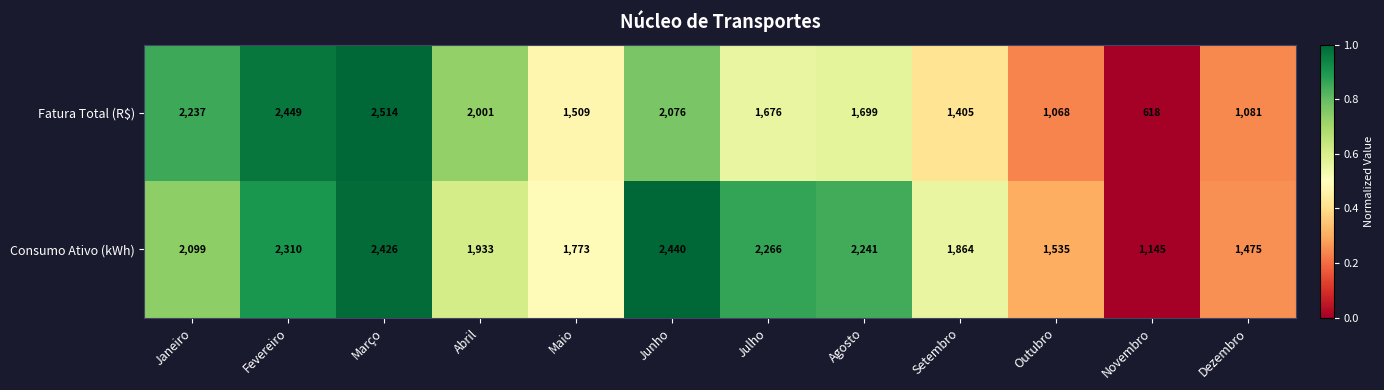

List the series in order of their overall mean, lowest first.

Fatura Total (R$), Consumo Ativo (kWh)